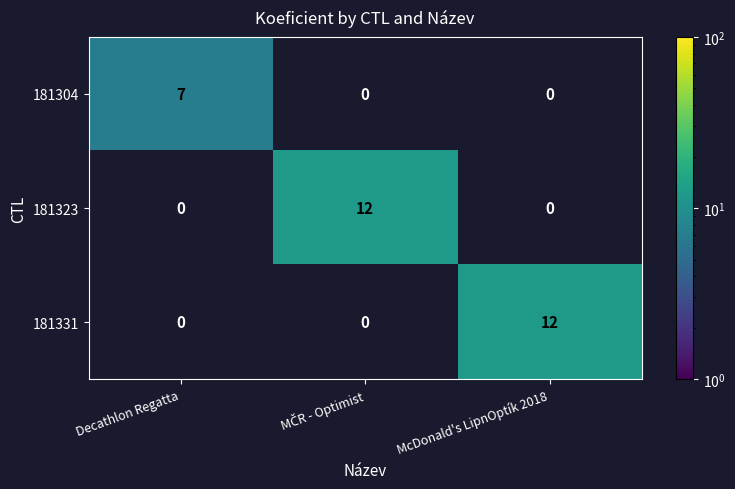

How many 181323 values are between 0 and 12?

3